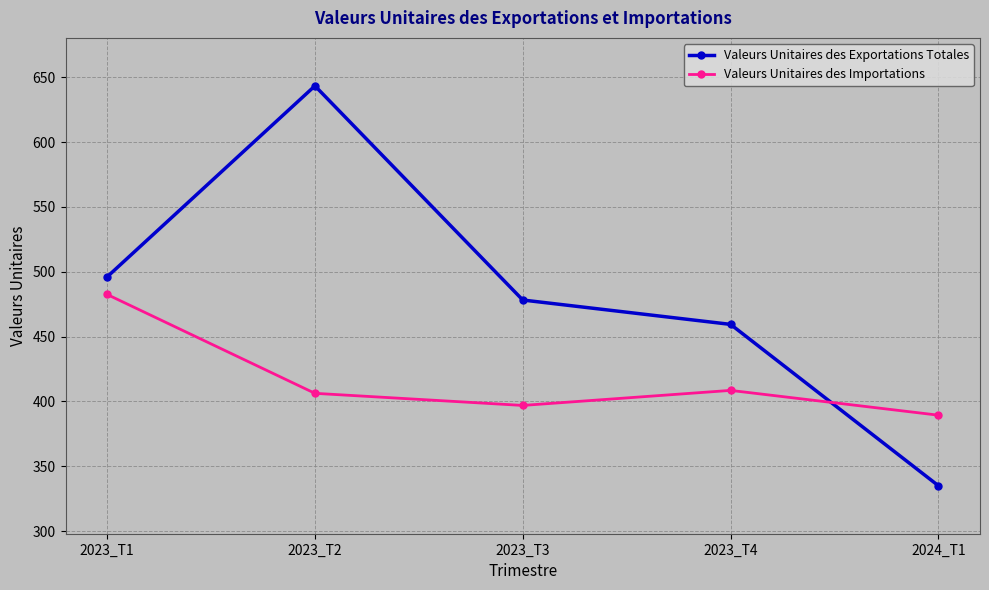

Reading left to right, transcribe all the data shown in this chart.

Valeurs Unitaires des Exportations Totales: 496.0	643.3	478.2	459.4	335.0
Valeurs Unitaires des Importations: 482.5	406.2	396.9	408.5	389.4